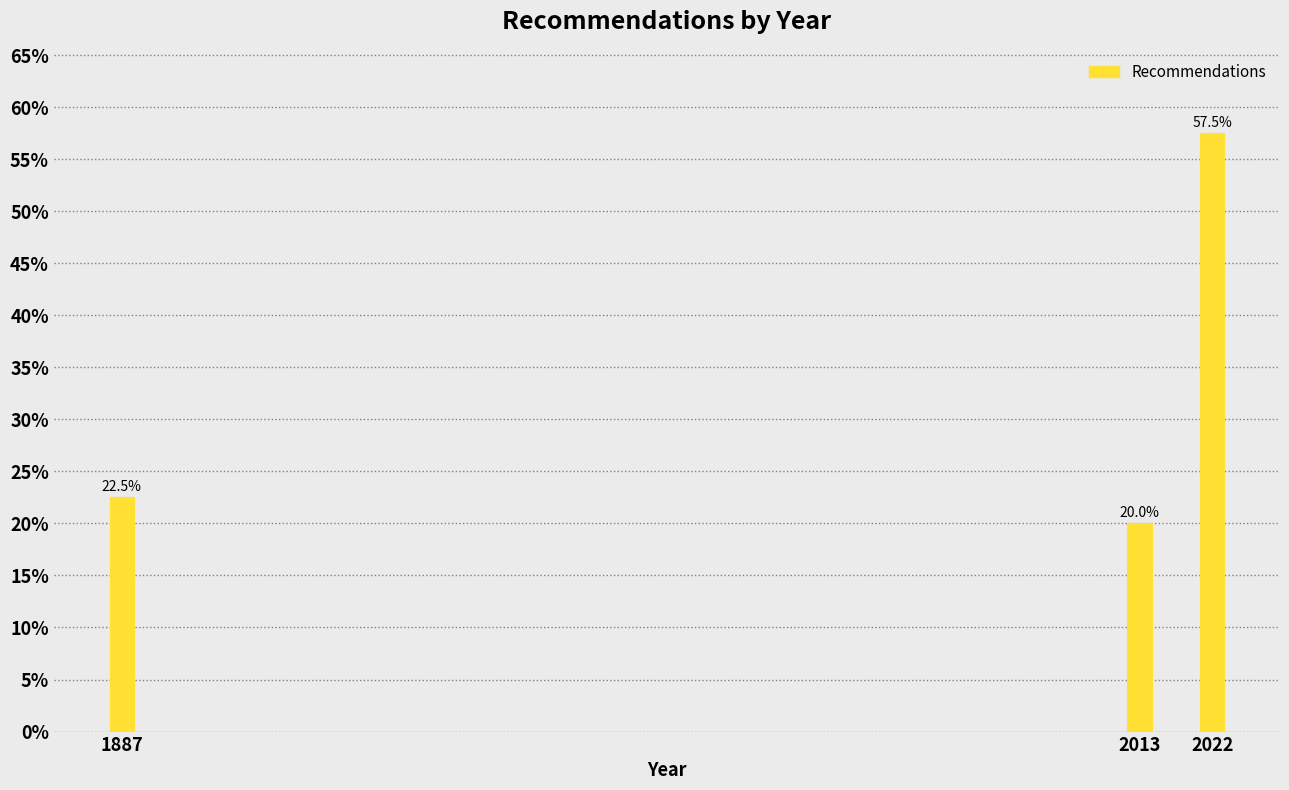

Reading left to right, list all the values displayed in this chart.

22.5	20.0	57.5